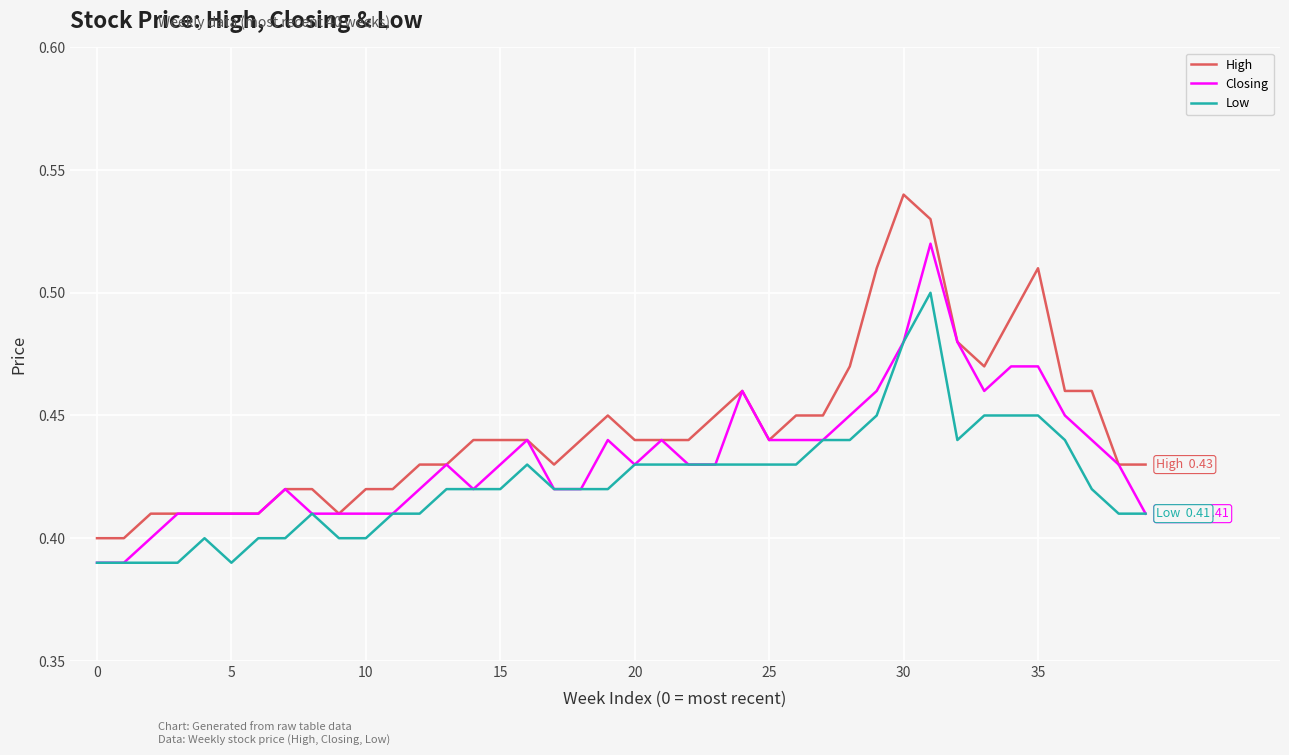

List the series in order of their overall mean, highest first.

High, Closing, Low